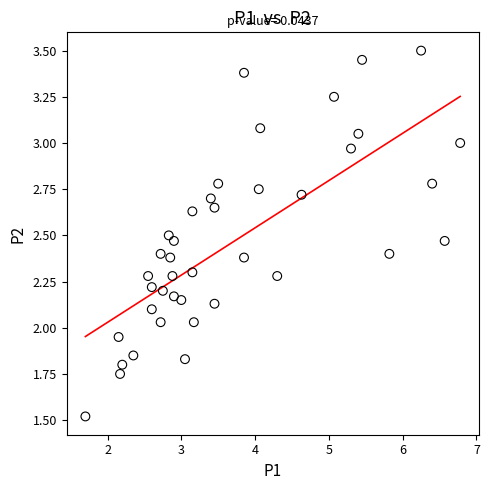

What is the range of X values (max minus min)?

5.1